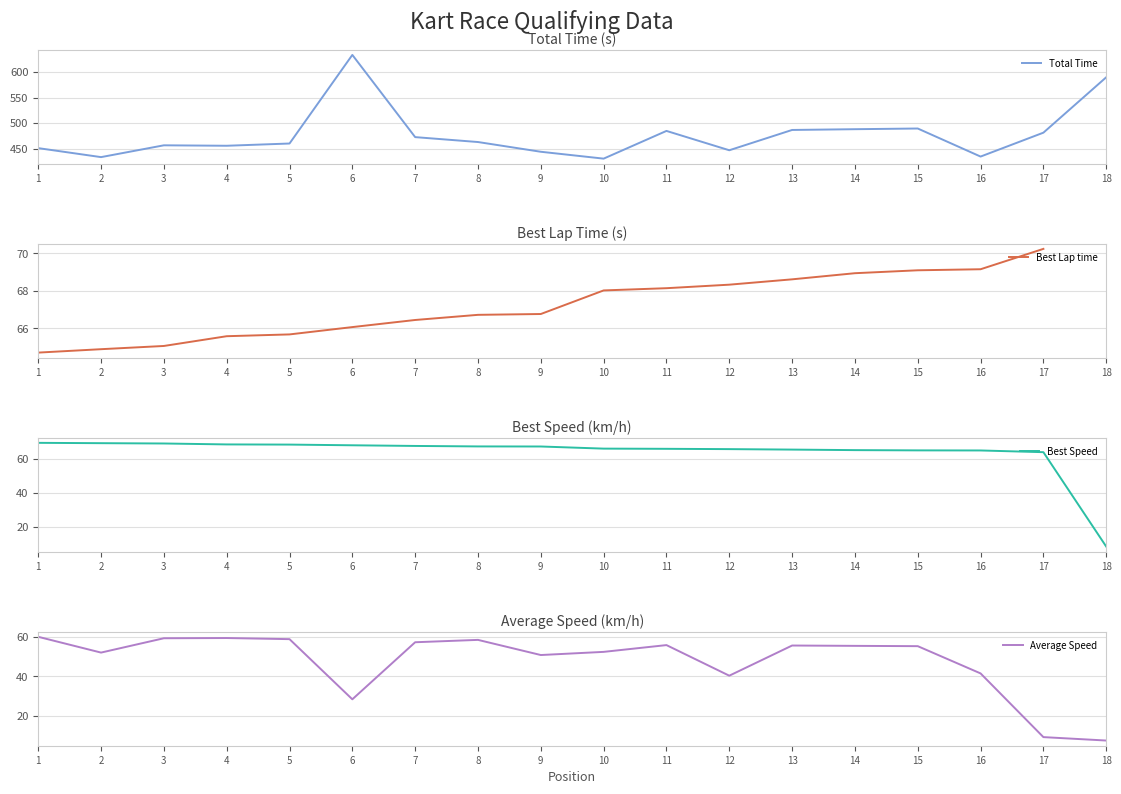

What is the sum of all Total Time values?

8599.8